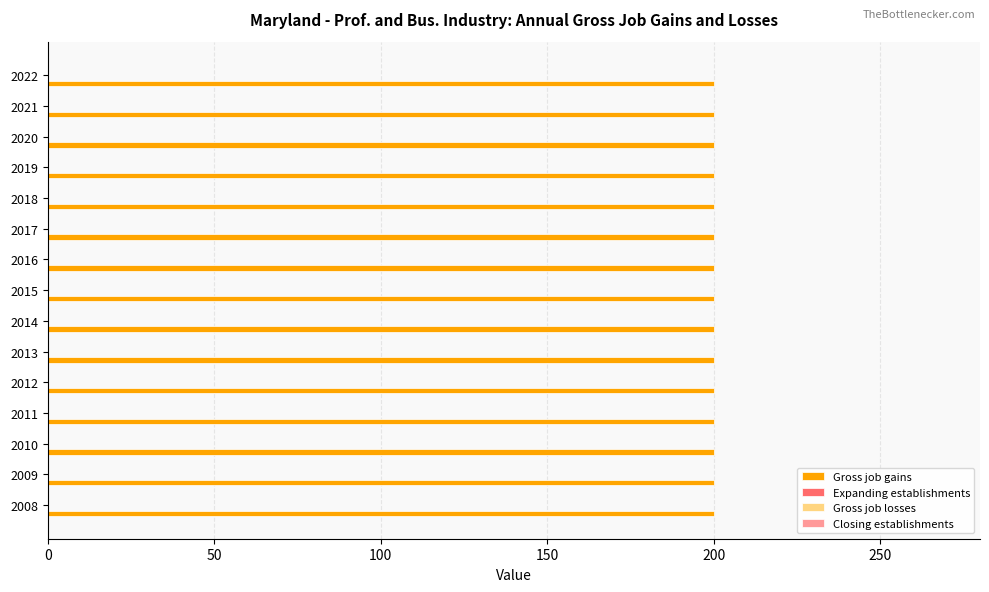

How many series are shown in this chart?

4